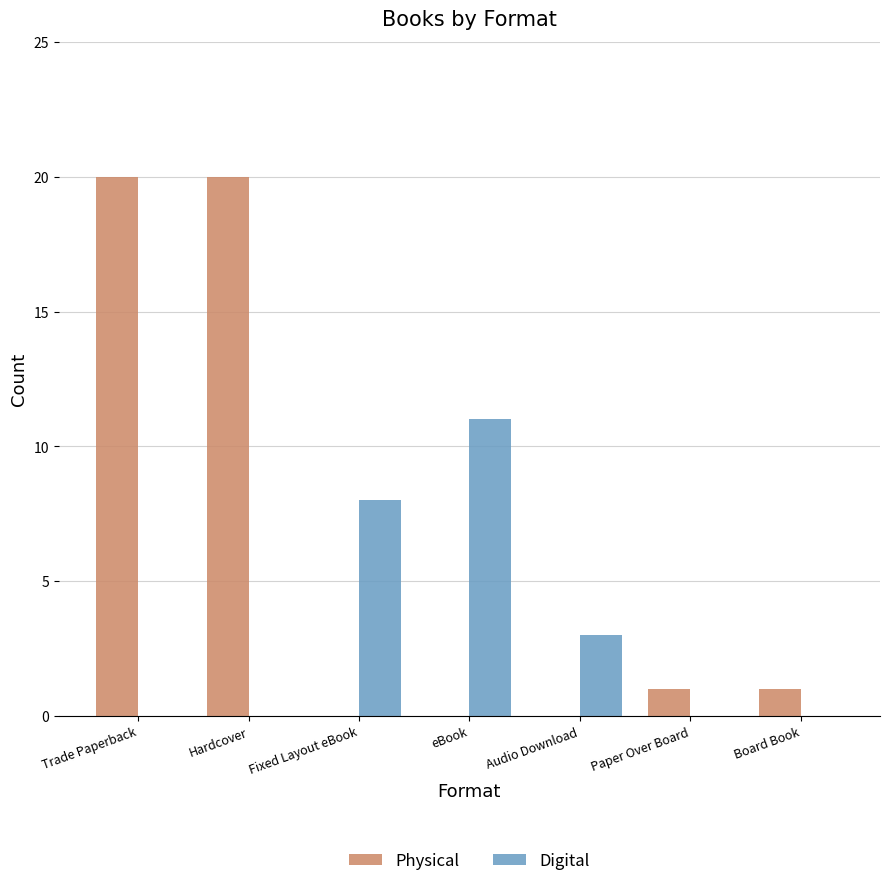

Reading left to right, what are all the values shown in this chart?

Physical: 20	20	0	0	0	1	1
Digital: 0	0	8	11	3	0	0